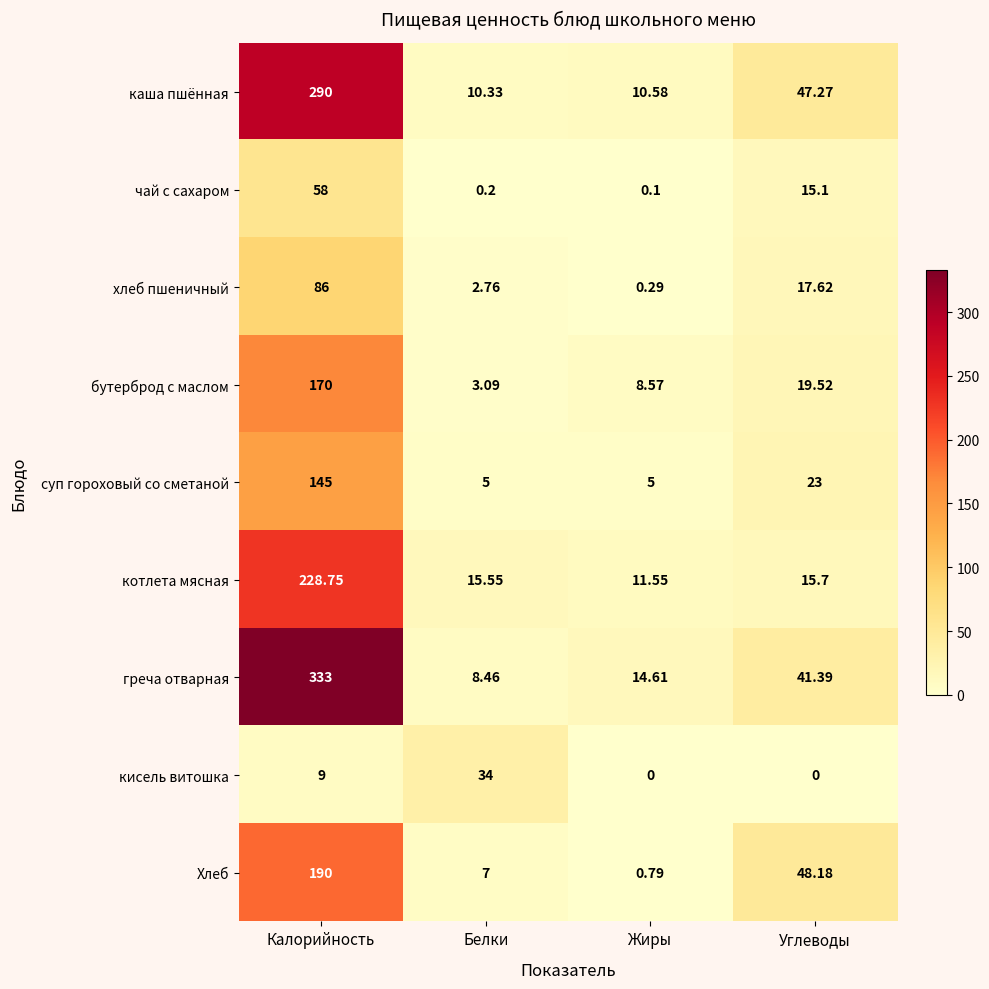

Which series changed the most between Калорийность and Жиры?

греча отварная